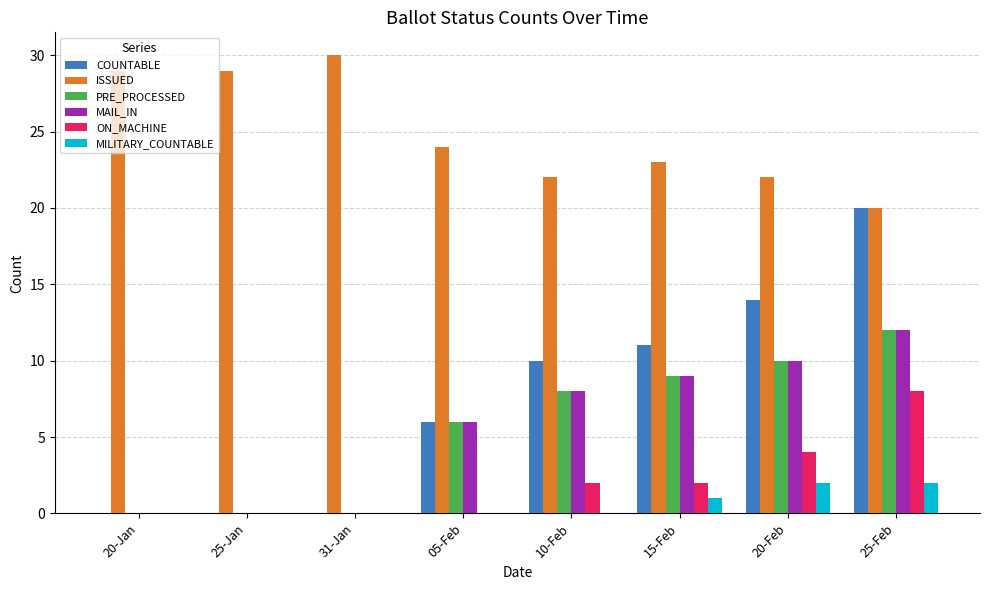

What is the greatest value displayed?

30